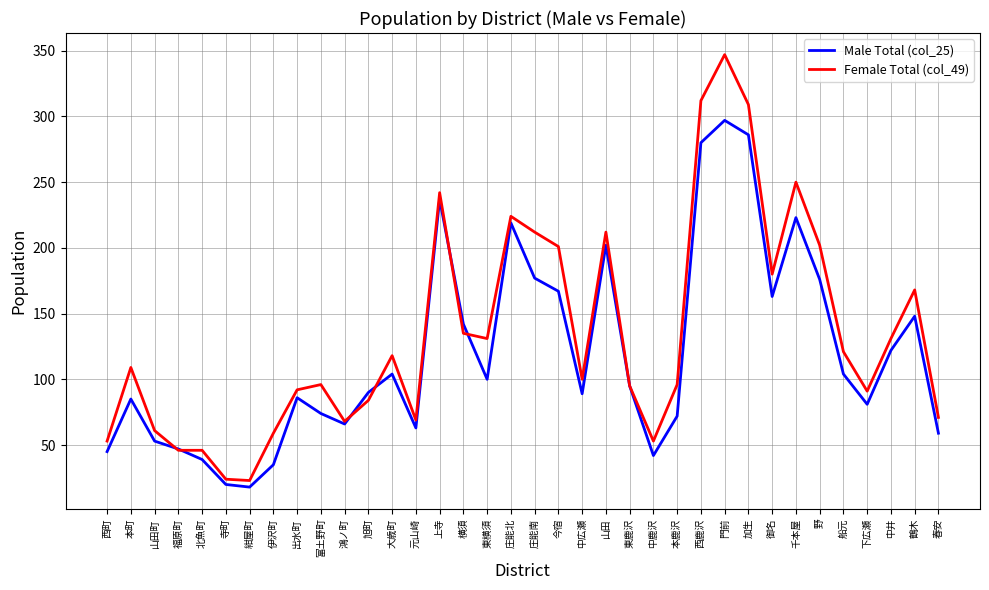

At which category does the chart reach its peak across all series?

門前